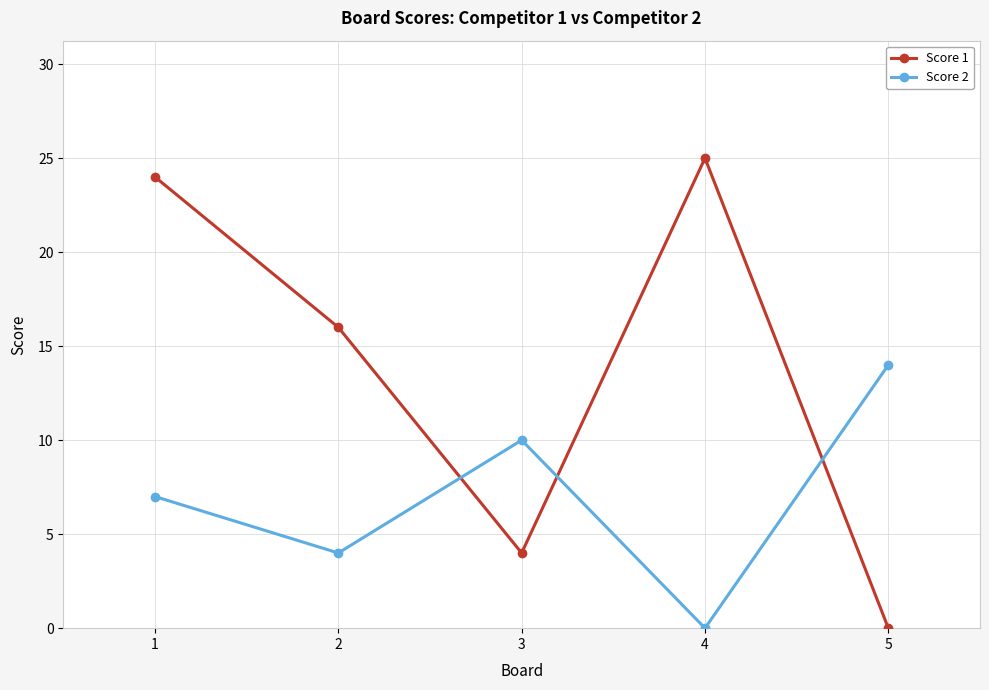

How many data points in Score 1 are less than 16?

2